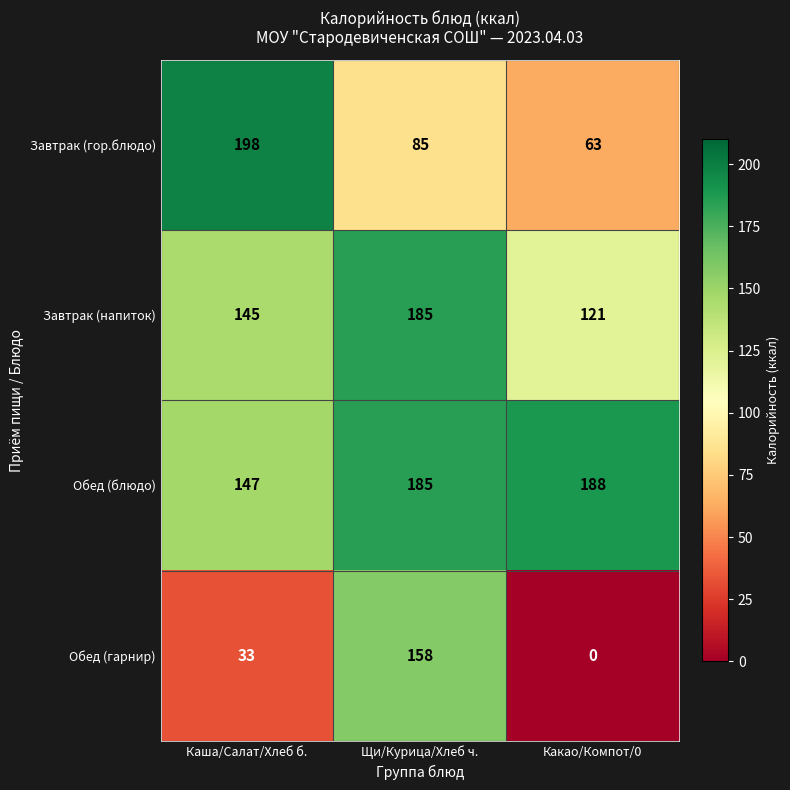

What is the total value across all series at Щи/Курица/Хлеб ч.?

613